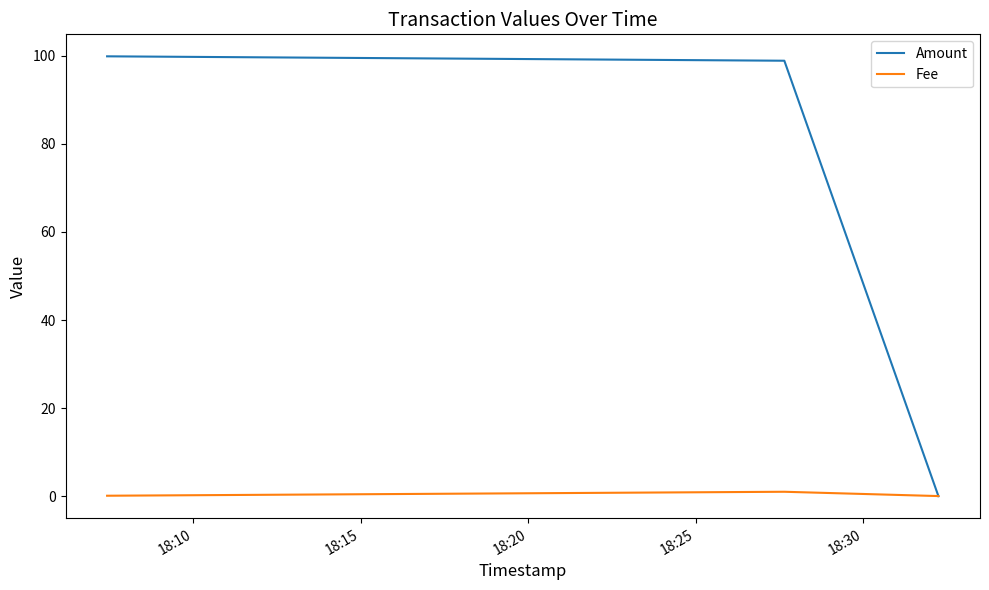

What is the maximum value for Amount?

99.9